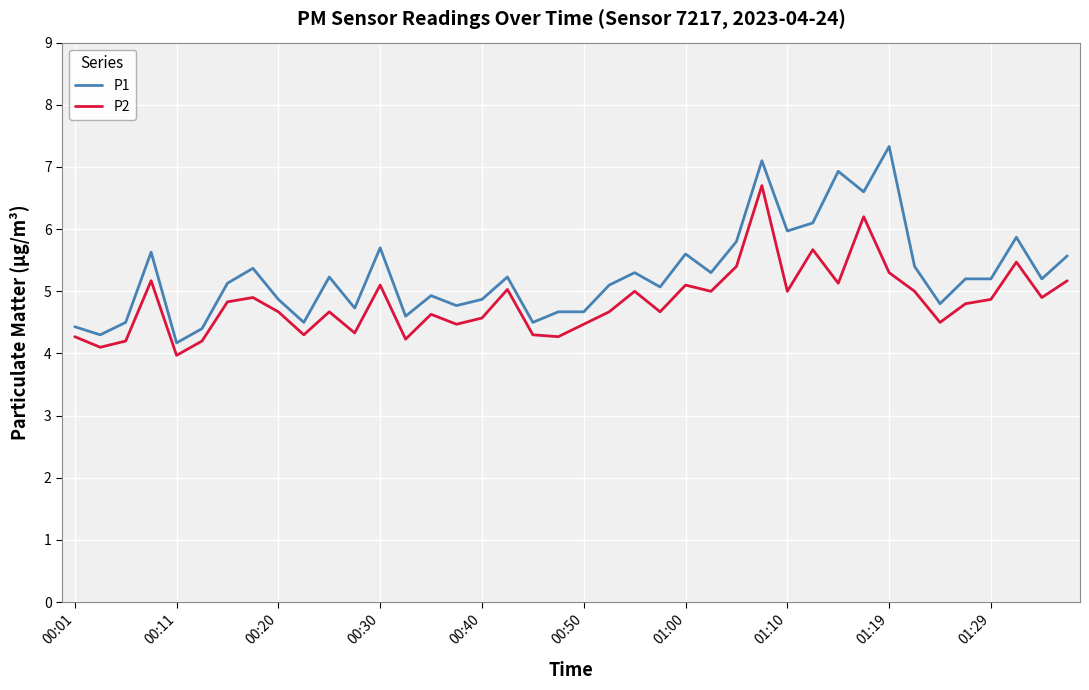

What is the difference between the maximum and minimum values in the P1 series?

3.2